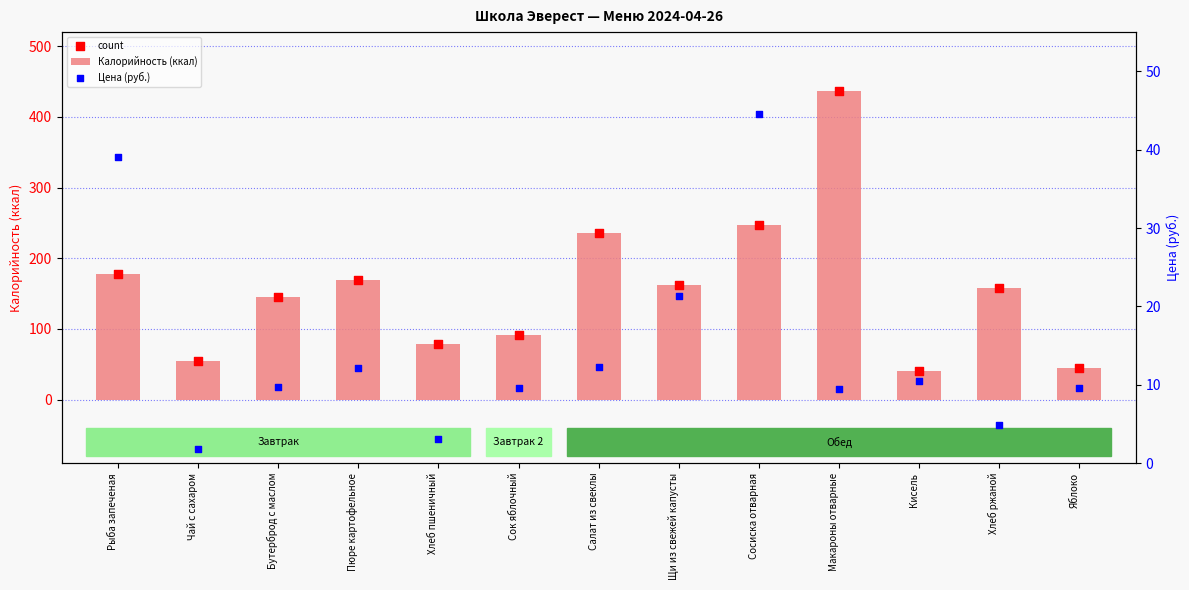

What are all the series names shown in the legend?

Калорийность (ккал), count, Цена (руб.)